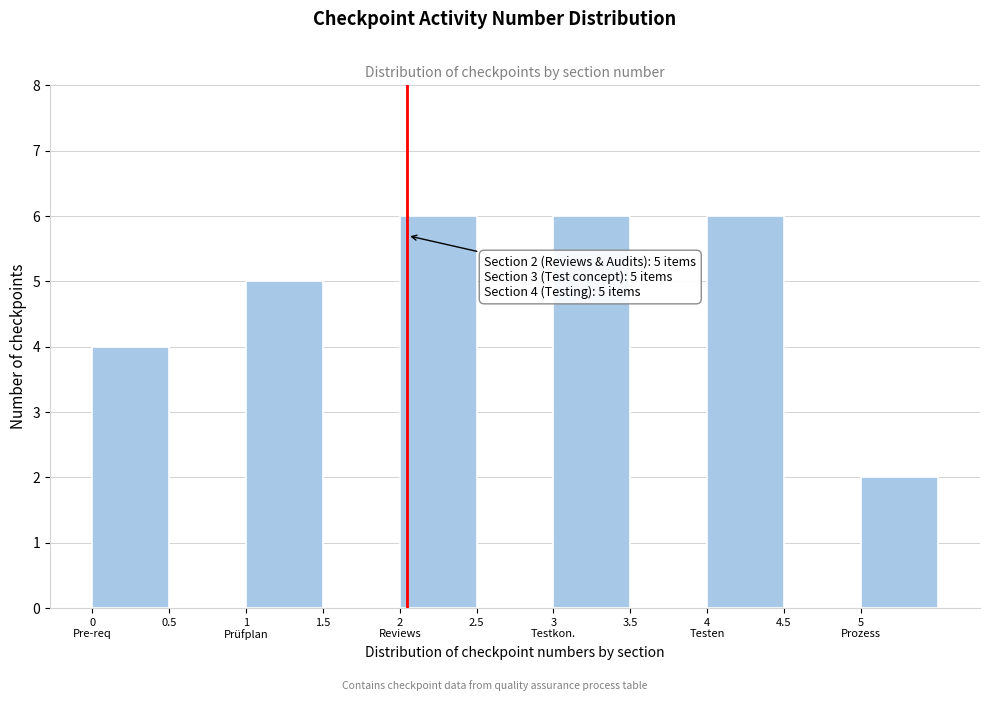

What is the sum of all values?

29